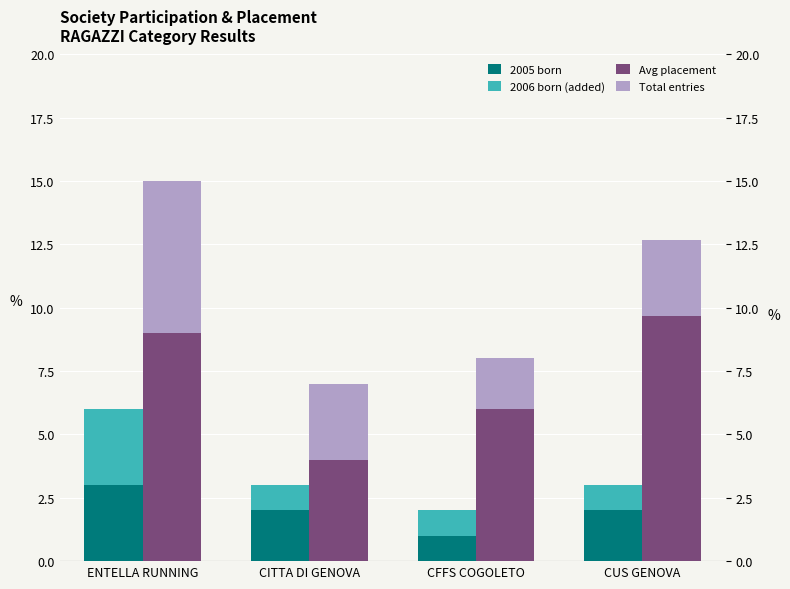

At which label does 2006 born (added) reach its minimum?

CITTA DI GENOVA